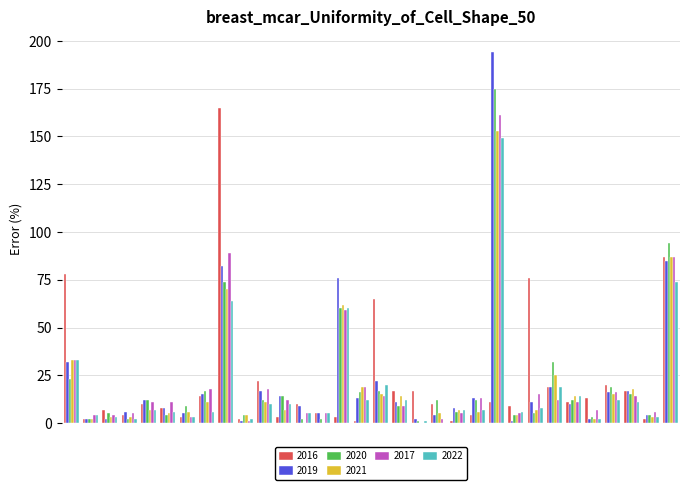

What is the maximum value for 2017?

161